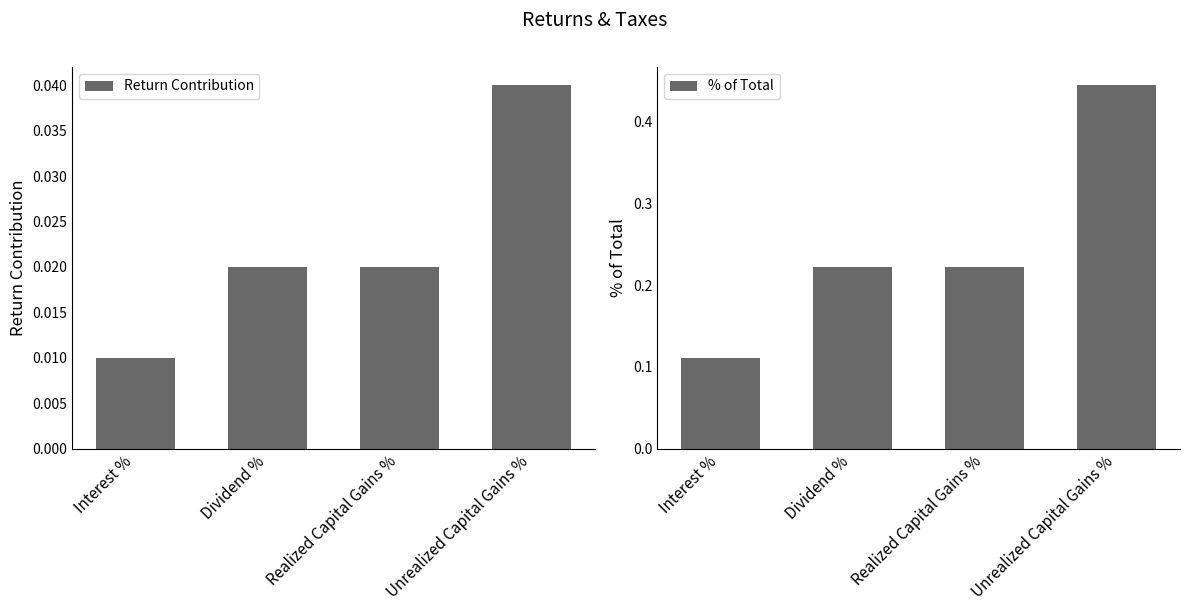

Which label corresponds to the largest value in the chart?

Unrealized Capital Gains %